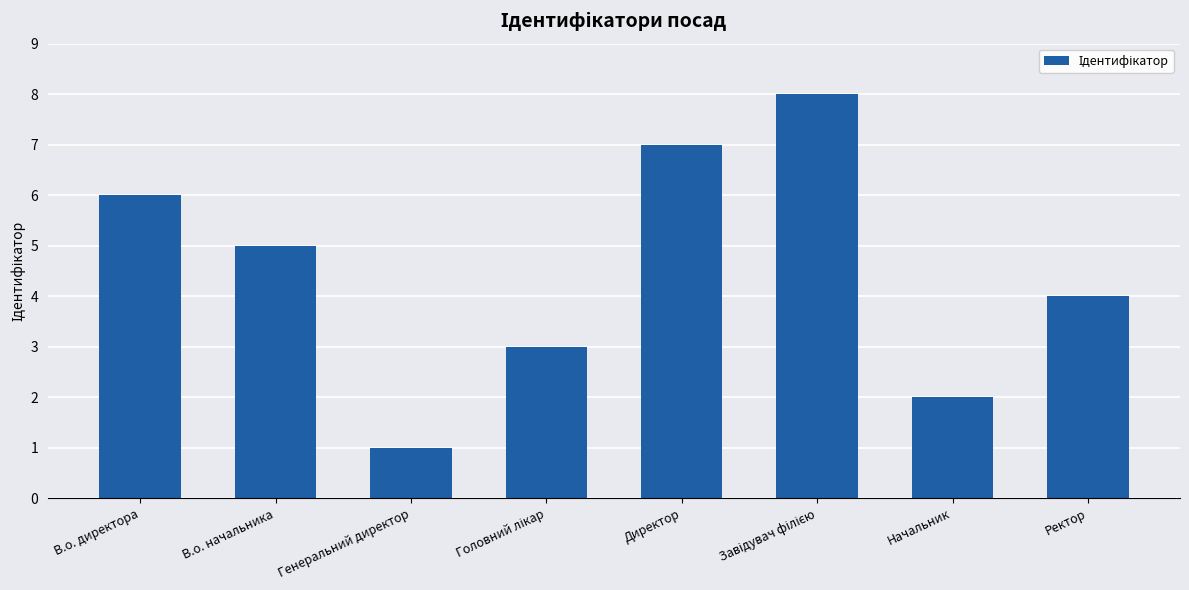

What is the label of the 7th bar from the left?

Начальник